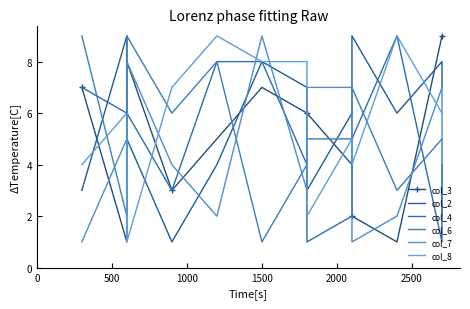

Is the value of col_2 at 8 greater than the value of col_4 at 3000?

Yes